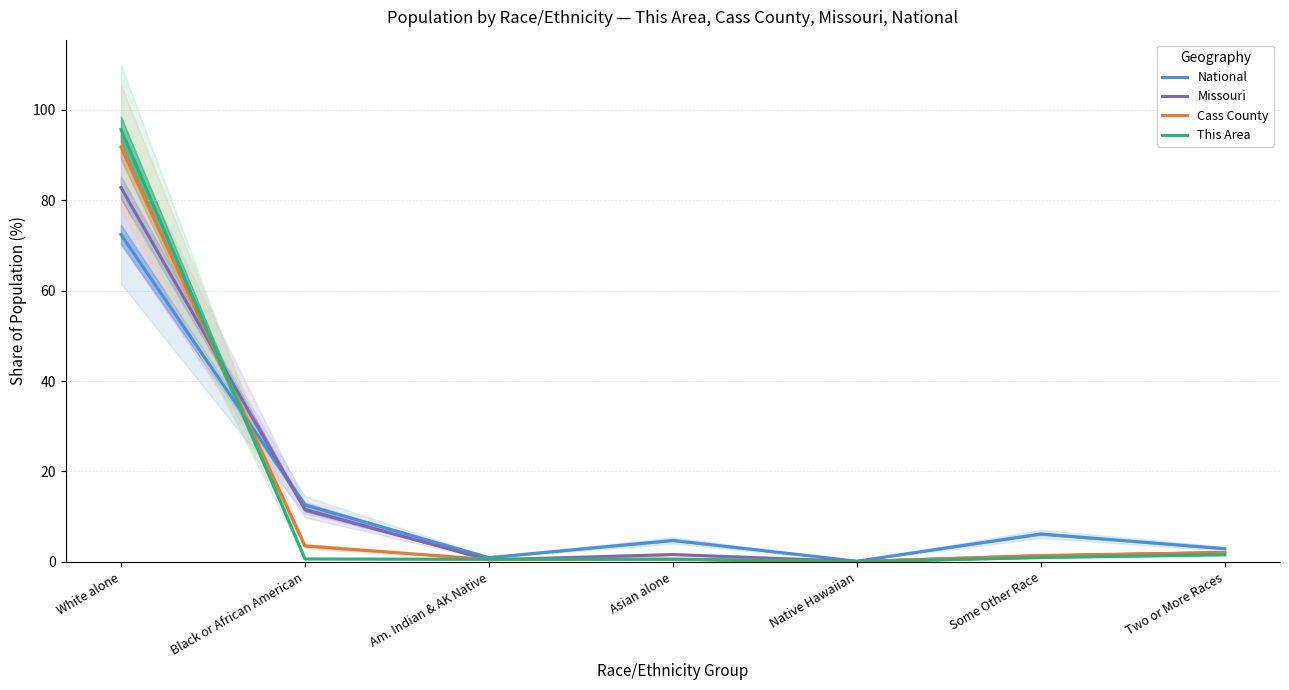

Reading right to left, transcribe all the data shown in this chart.

National: Two or More Races=2.9	Some Other Race=6.2	Native Hawaiian=0.2	Asian alone=4.8	Am. Indian & AK Native=0.9	Black or African American=12.6	White alone=72.4
Missouri: Two or More Races=2.1	Some Other Race=1.3	Native Hawaiian=0.1	Asian alone=1.6	Am. Indian & AK Native=0.5	Black or African American=11.6	White alone=82.8
Cass County: Two or More Races=2.0	Some Other Race=1.4	Native Hawaiian=0.1	Asian alone=0.6	Am. Indian & AK Native=0.5	Black or African American=3.5	White alone=91.7
This Area: Two or More Races=1.6	Some Other Race=1.0	Native Hawaiian=0.0	Asian alone=0.6	Am. Indian & AK Native=0.6	Black or African American=0.7	White alone=95.6